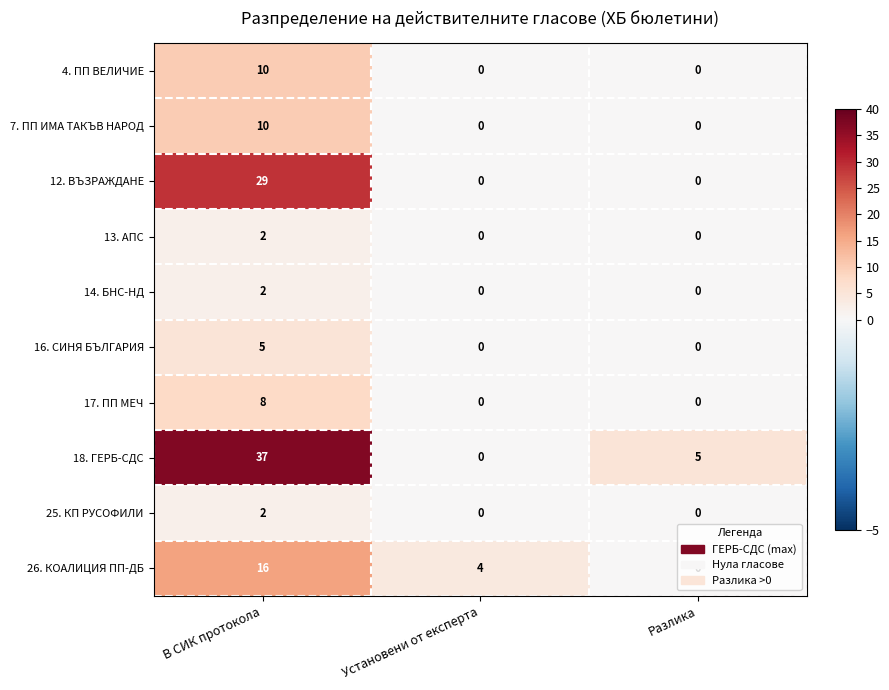

Count the 7. ПП ИМА ТАКЪВ НАРОД values in the range 0 to 10.

3